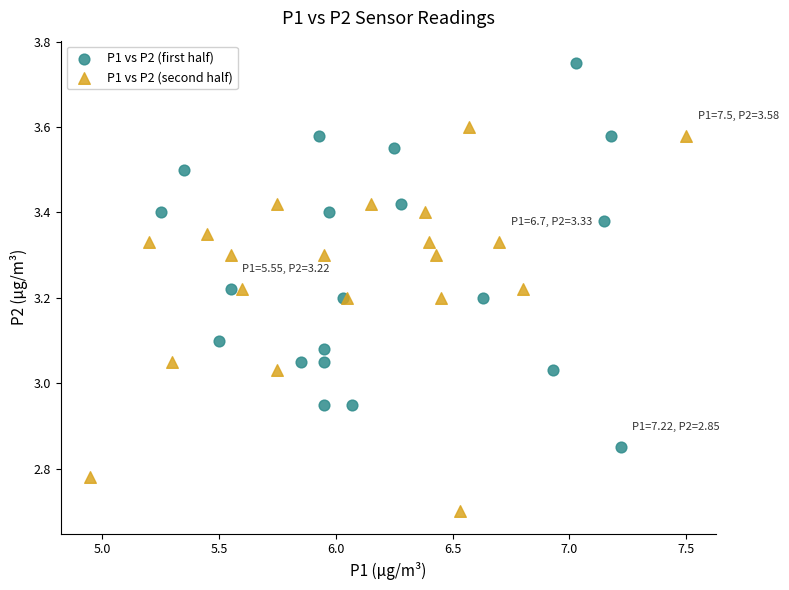

Which series reaches the minimum Y coordinate?

P1 vs P2 (second half)